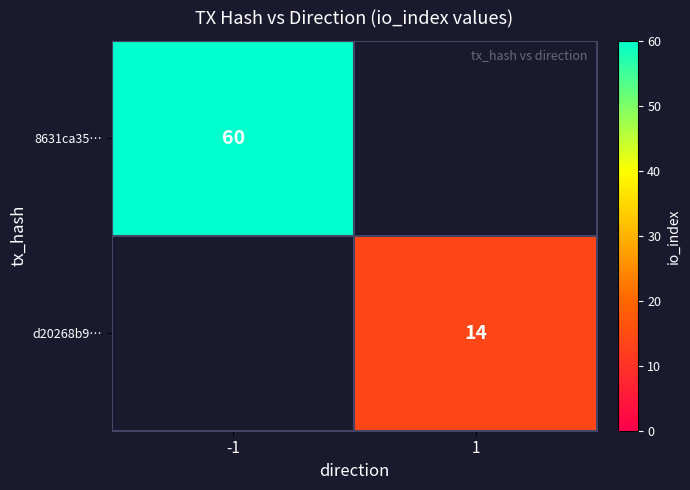

The value of d20268b9… at 1 is 14. True or false?

True